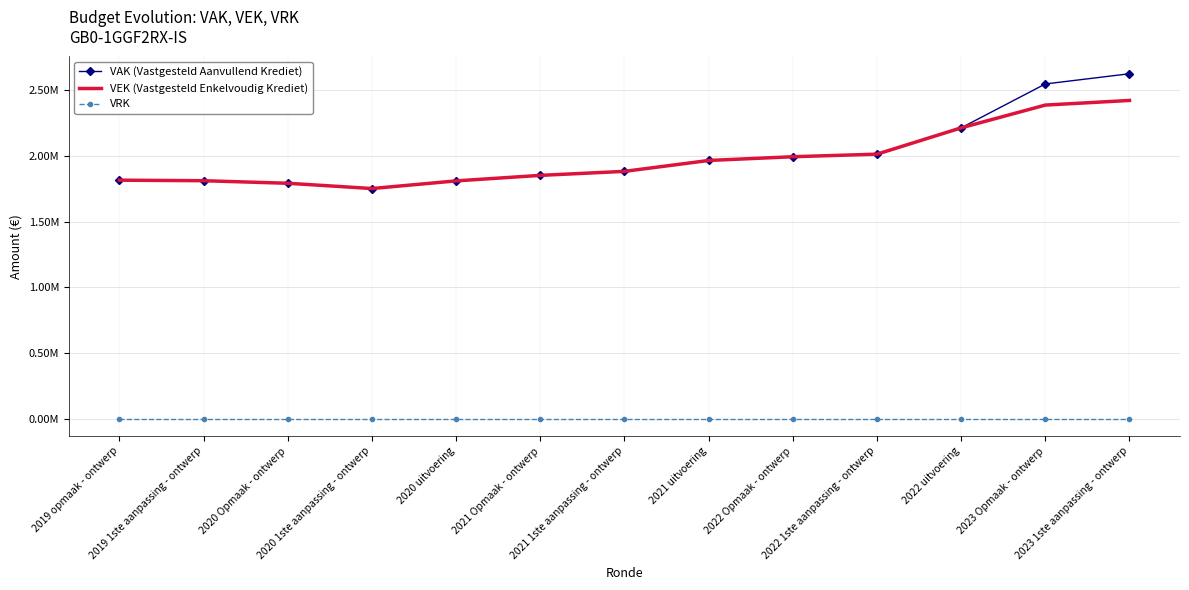

Is it true that VRK equals 0 at 2023 Opmaak - ontwerp?

True